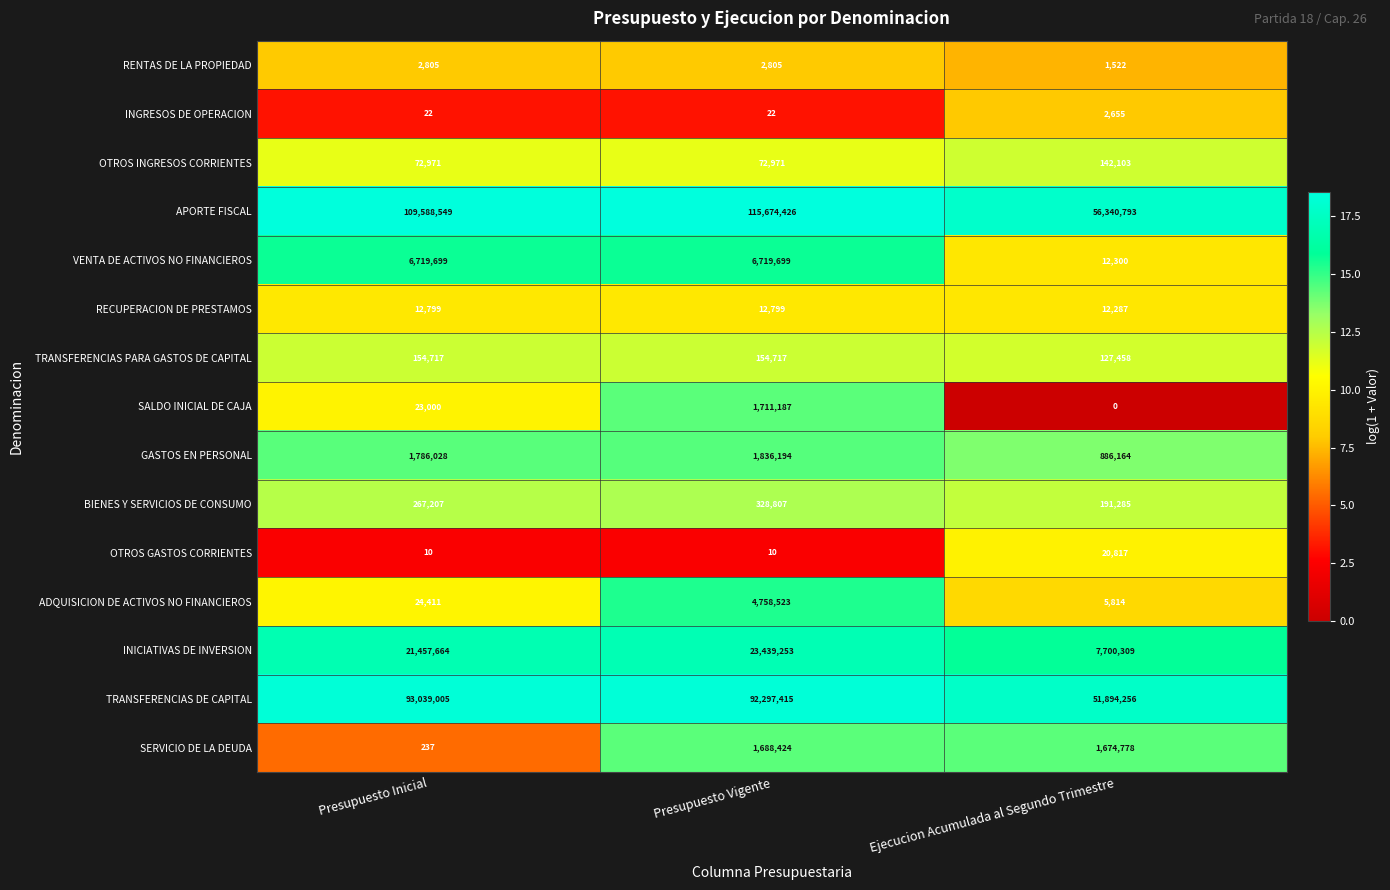

What is the minimum value for SERVICIO DE LA DEUDA?

237